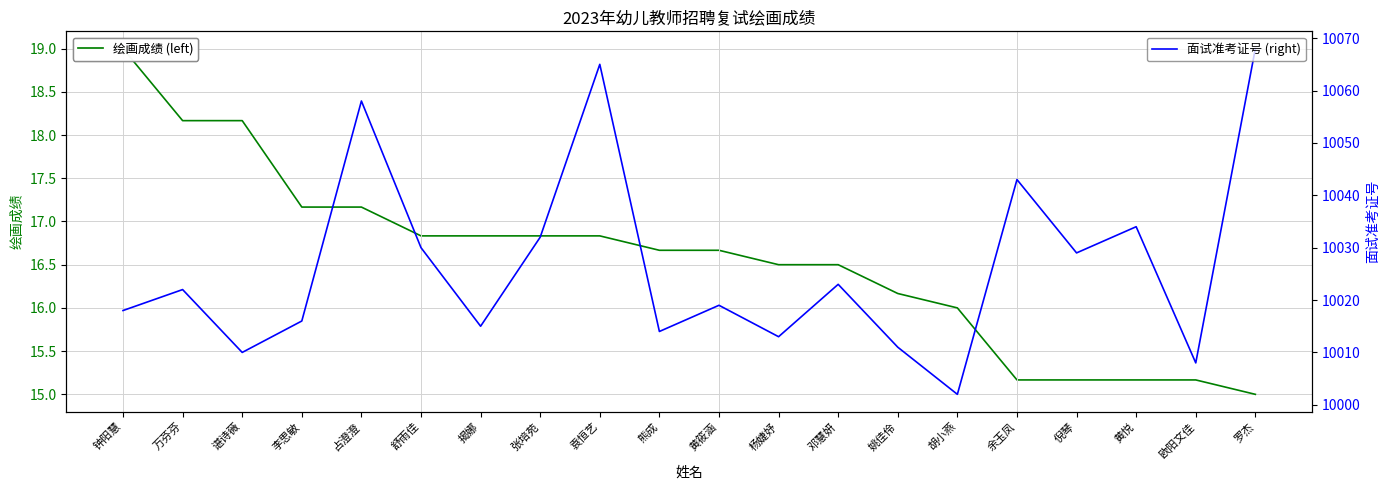

What is the approximate value of 绘画成绩 (left) at 万芬芬?

18.2